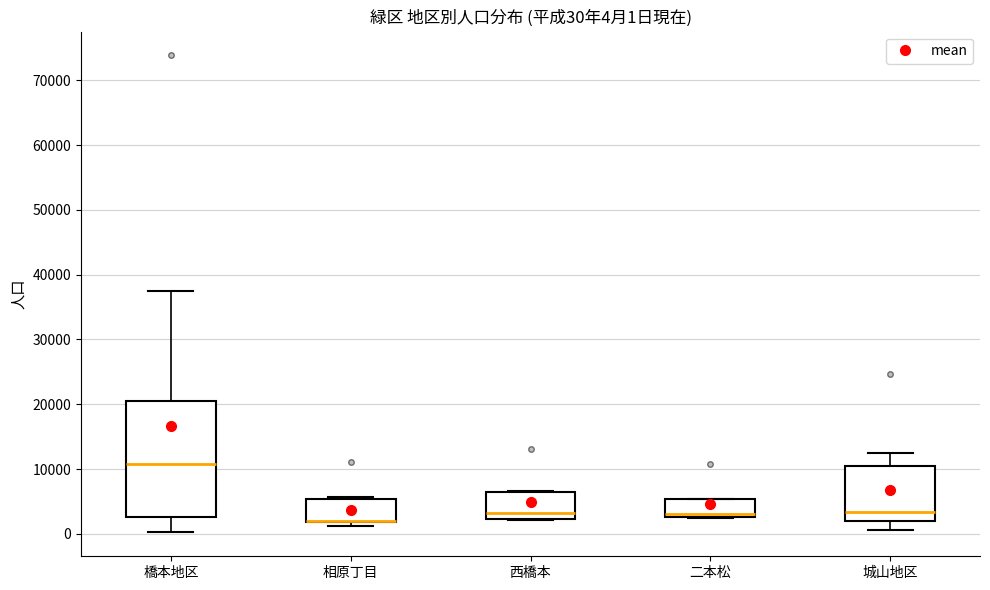

Which box is the tallest, from its lower edge to its upper edge?

橋本地区